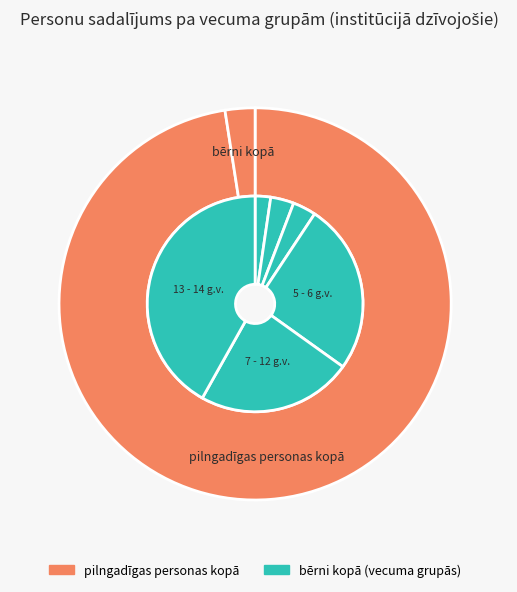

Do 7 - 12 g.v. and 4 g.v. together represent more than half of the pie?

No